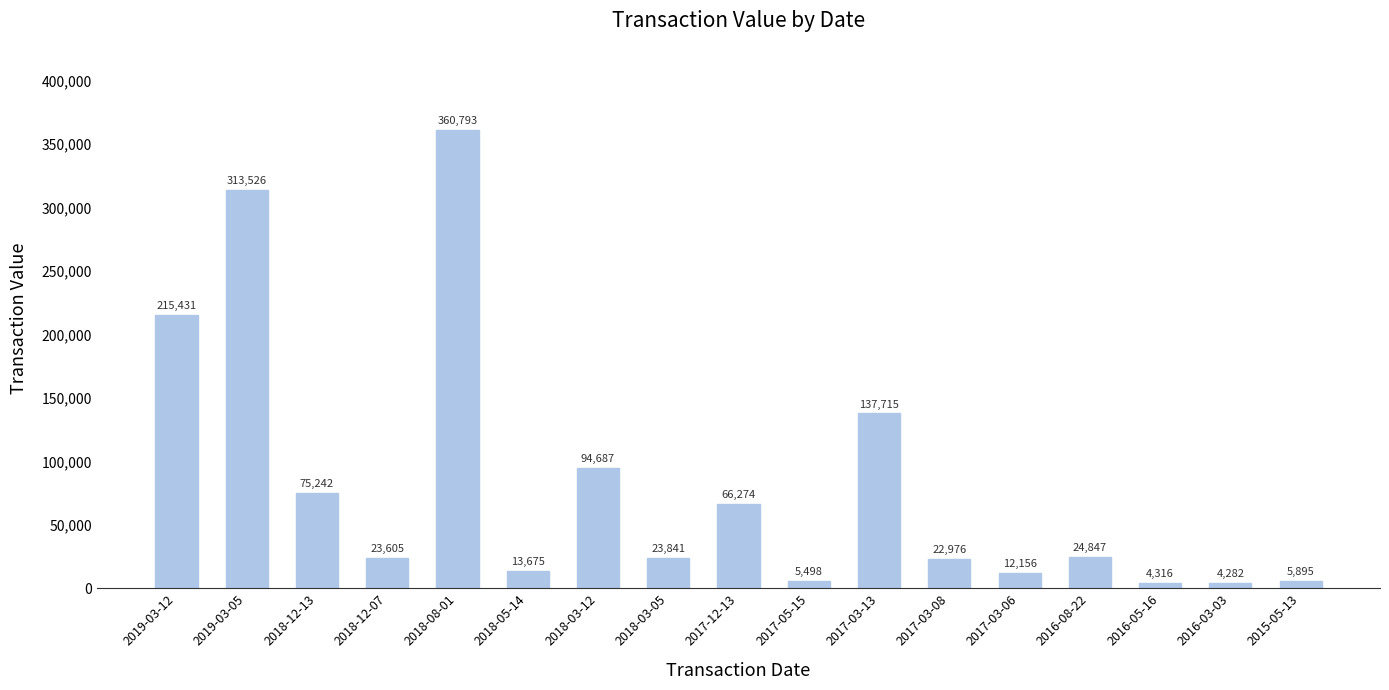

Reading left to right, extract all data points from this chart.

2019-03-12=215431	2019-03-05=313526	2018-12-13=75242	2018-12-07=23605	2018-08-01=360793	2018-05-14=13675	2018-03-12=94687	2018-03-05=23841	2017-12-13=66274	2017-05-15=5498	2017-03-13=137715	2017-03-08=22976	2017-03-06=12156	2016-08-22=24847	2016-05-16=4316	2016-03-03=4282	2015-05-13=5895